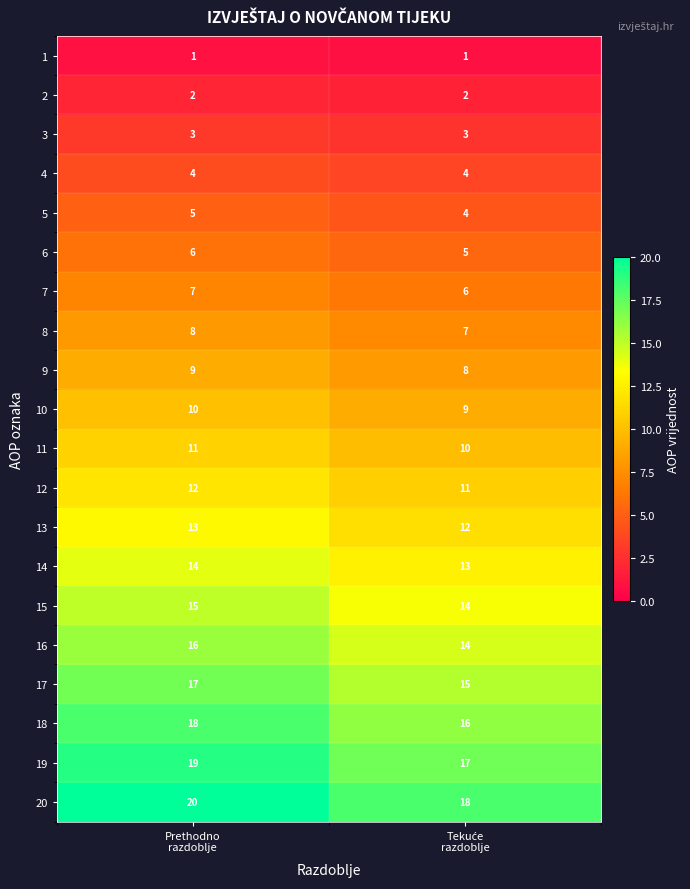

Which series has the largest total across all categories?

20